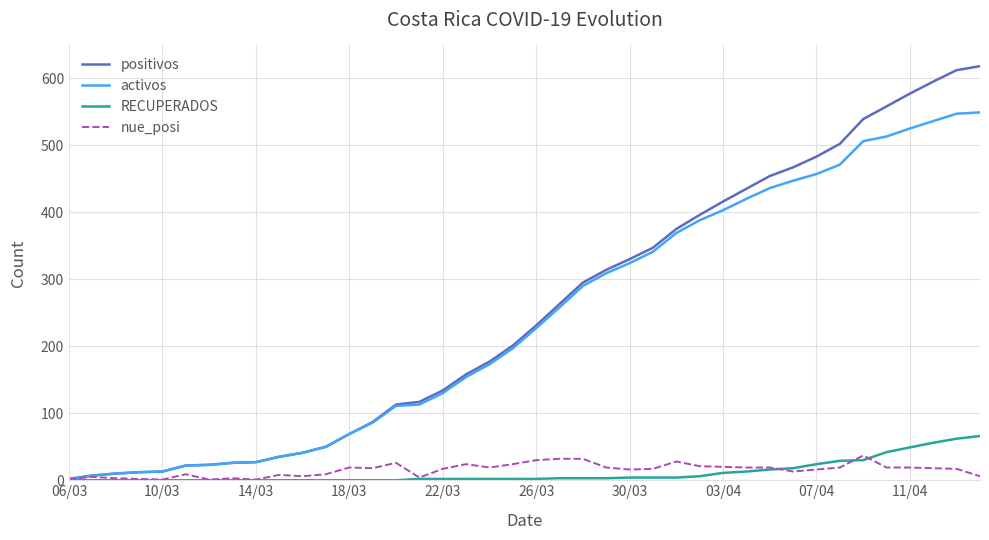

What is the maximum value for positivos?

618